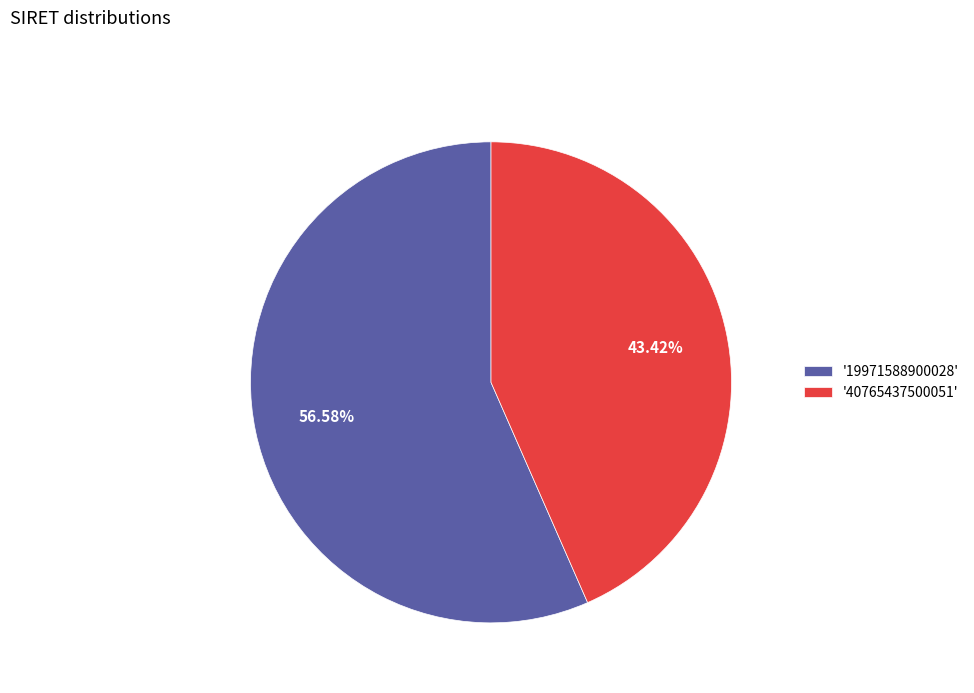

Which has a higher value, '40765437500051' or '19971588900028'?

'19971588900028'